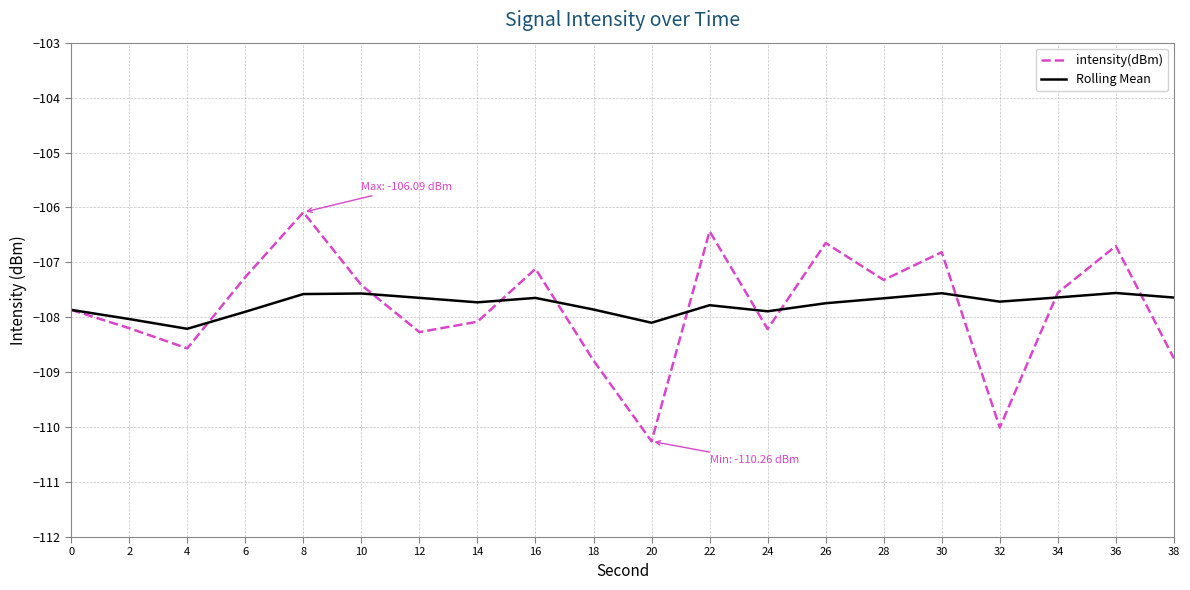

List the series in order of their peak value, highest first.

intensity(dBm), Rolling Mean